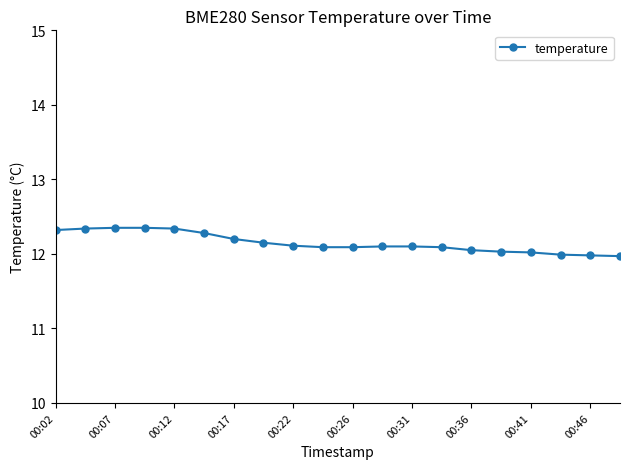

How many series are shown in this chart?

1